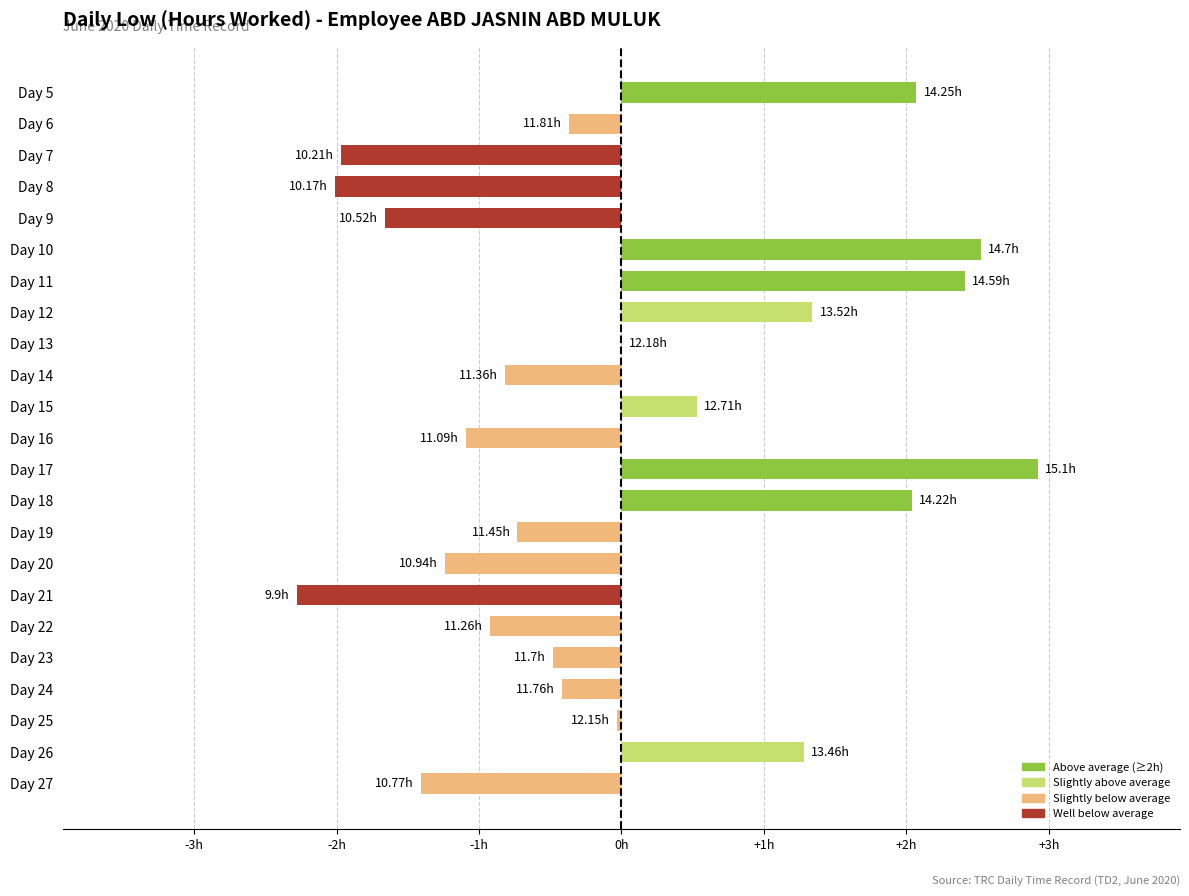

Are the bars horizontal?

Yes